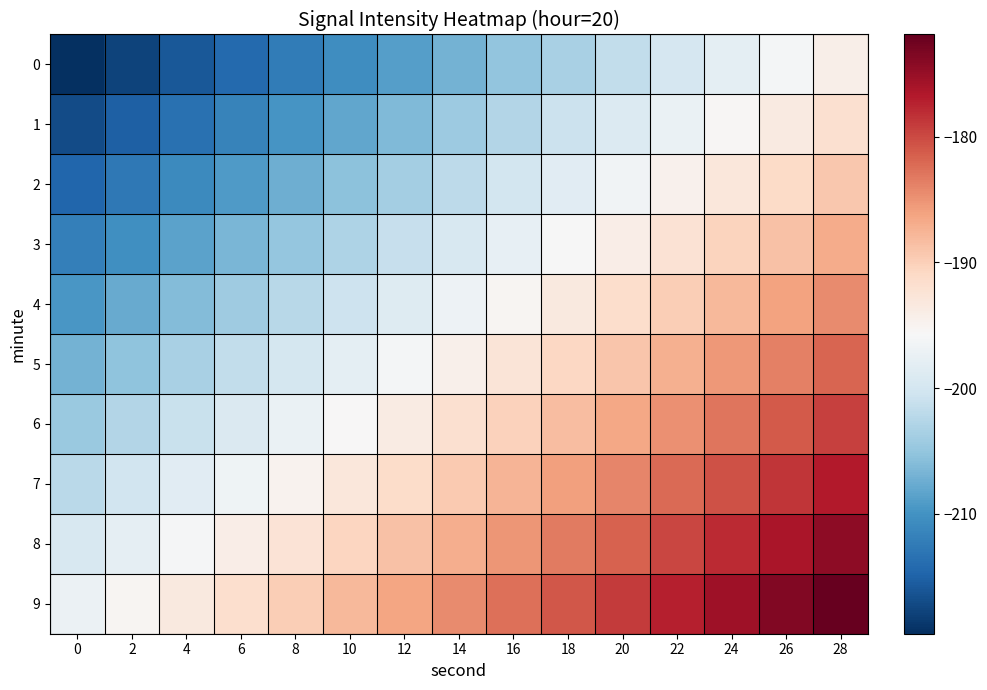

Reading left to right, extract all data points from this chart.

0: 0=-219.6	2=-217.8	4=-216.0	6=-214.2	8=-212.4	10=-210.6	12=-208.8	14=-207.0	16=-205.2	18=-203.4	20=-201.6	22=-199.8	24=-198.0	26=-196.2	28=-194.4
1: 0=-217.1	2=-215.3	4=-213.5	6=-211.7	8=-209.9	10=-208.1	12=-206.3	14=-204.5	16=-202.7	18=-200.9	20=-199.1	22=-197.3	24=-195.5	26=-193.7	28=-191.9
2: 0=-214.6	2=-212.8	4=-211.0	6=-209.2	8=-207.4	10=-205.6	12=-203.8	14=-202.0	16=-200.2	18=-198.4	20=-196.6	22=-194.8	24=-193.0	26=-191.2	28=-189.4
3: 0=-212.1	2=-210.3	4=-208.5	6=-206.7	8=-204.9	10=-203.1	12=-201.3	14=-199.5	16=-197.7	18=-195.9	20=-194.1	22=-192.3	24=-190.5	26=-188.7	28=-186.9
4: 0=-209.6	2=-207.8	4=-206.0	6=-204.2	8=-202.4	10=-200.6	12=-198.8	14=-197.0	16=-195.2	18=-193.4	20=-191.6	22=-189.8	24=-188.0	26=-186.2	28=-184.4
5: 0=-207.1	2=-205.3	4=-203.5	6=-201.7	8=-199.9	10=-198.1	12=-196.3	14=-194.5	16=-192.7	18=-190.9	20=-189.1	22=-187.3	24=-185.5	26=-183.7	28=-181.9
6: 0=-204.6	2=-202.8	4=-201.0	6=-199.2	8=-197.4	10=-195.6	12=-193.8	14=-192.0	16=-190.2	18=-188.4	20=-186.6	22=-184.8	24=-183.0	26=-181.2	28=-179.4
7: 0=-202.1	2=-200.3	4=-198.5	6=-196.7	8=-194.9	10=-193.1	12=-191.3	14=-189.5	16=-187.7	18=-185.9	20=-184.1	22=-182.3	24=-180.5	26=-178.7	28=-176.9
8: 0=-199.6	2=-197.8	4=-196.0	6=-194.2	8=-192.4	10=-190.6	12=-188.8	14=-187.0	16=-185.2	18=-183.4	20=-181.6	22=-179.8	24=-178.0	26=-176.2	28=-174.4
9: 0=-197.1	2=-195.3	4=-193.5	6=-191.7	8=-189.9	10=-188.1	12=-186.3	14=-184.5	16=-182.7	18=-180.9	20=-179.1	22=-177.3	24=-175.5	26=-173.7	28=-171.9